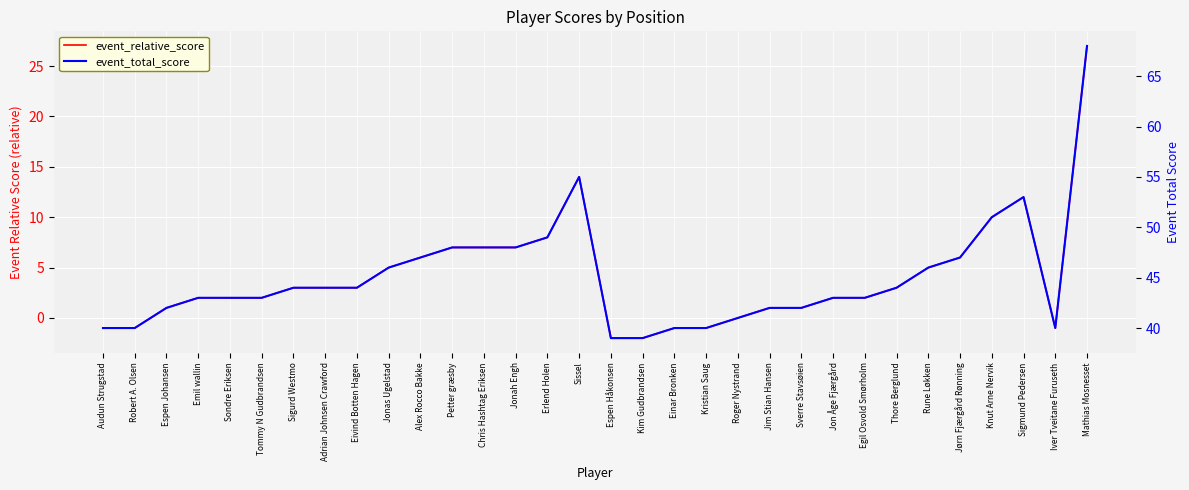

How many values in the event_total_score series are below 44?

16